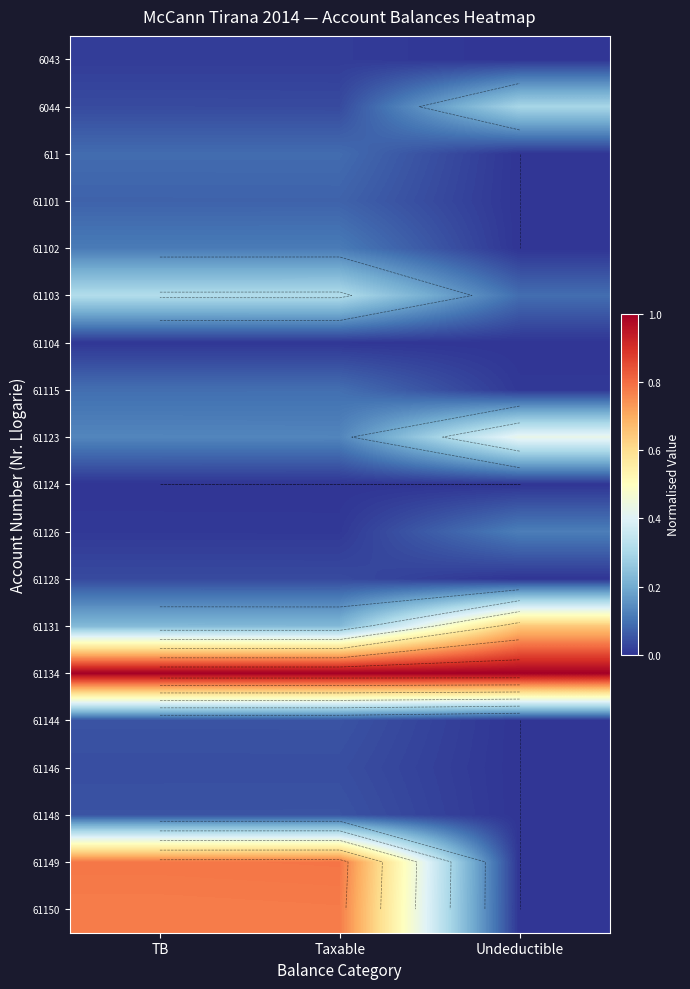

Which series changed the most between Taxable and Undeductible?

61149